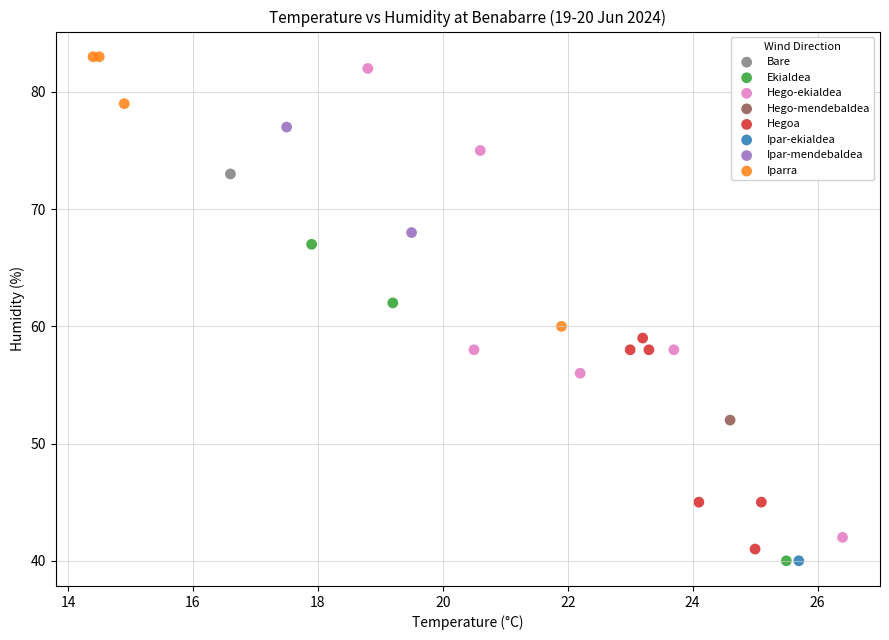

What are all the series names shown in the legend?

Bare, Ekialdea, Hego-ekialdea, Hego-mendebaldea, Hegoa, Ipar-ekialdea, Ipar-mendebaldea, Iparra